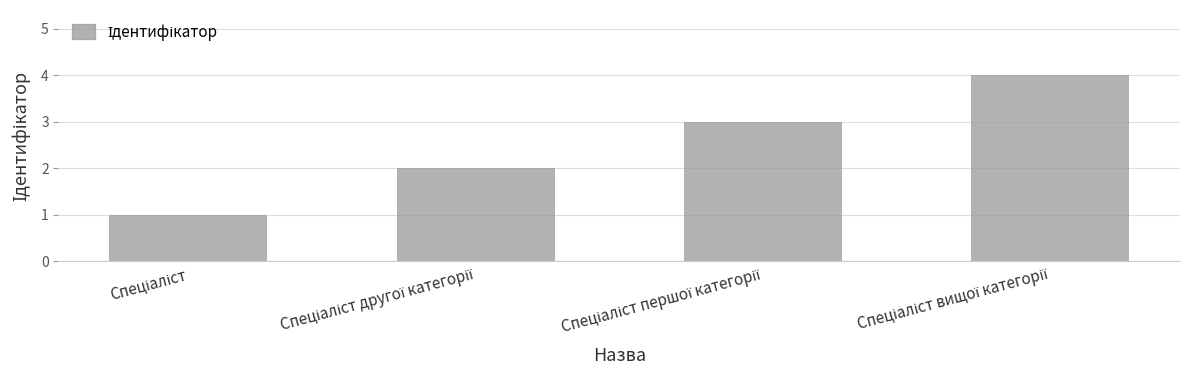

What is the difference between the maximum and minimum values?

3